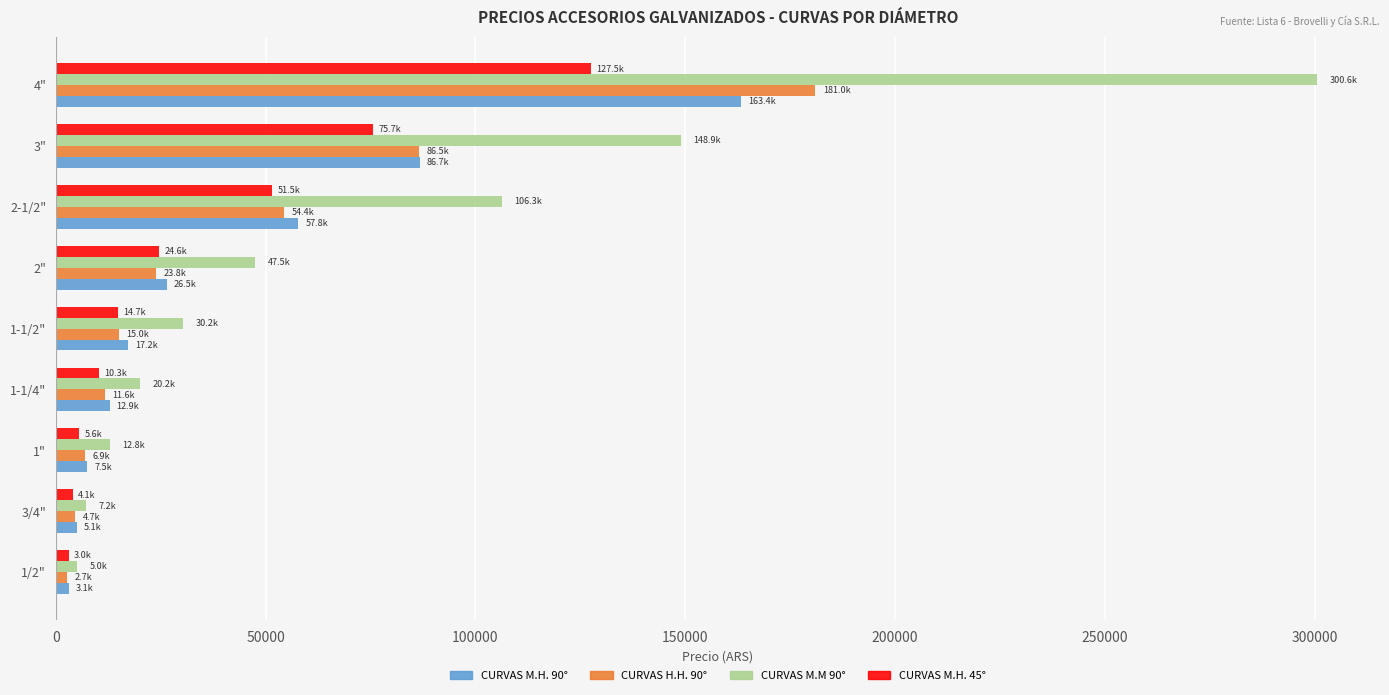

Which series changed the most between 1-1/4" and 4"?

CURVAS M.M 90°